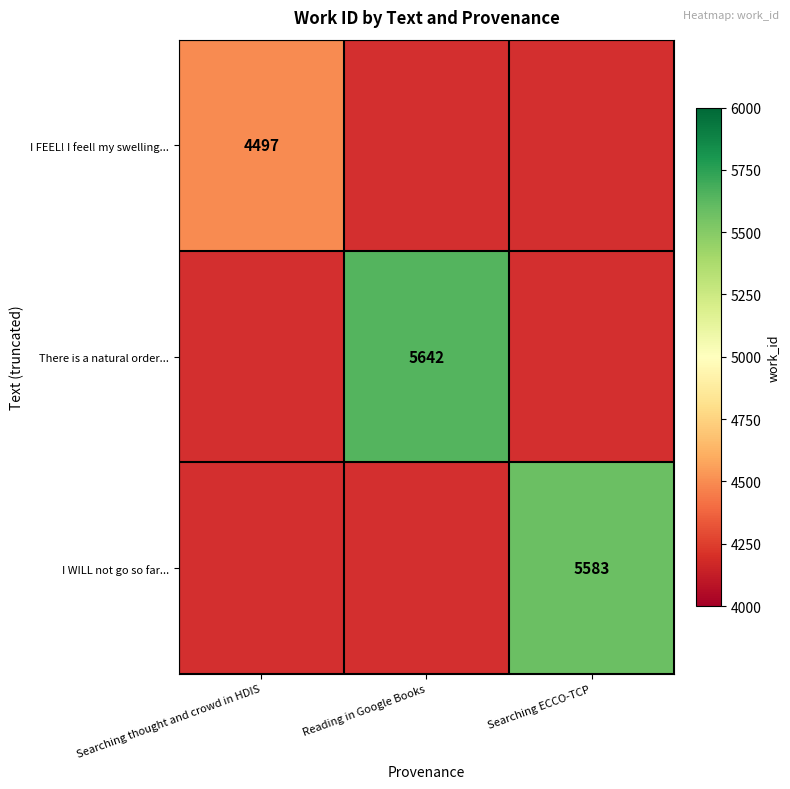

Which has a higher value, Searching ECCO-TCP or Searching thought and crowd in HDIS?

Searching thought and crowd in HDIS